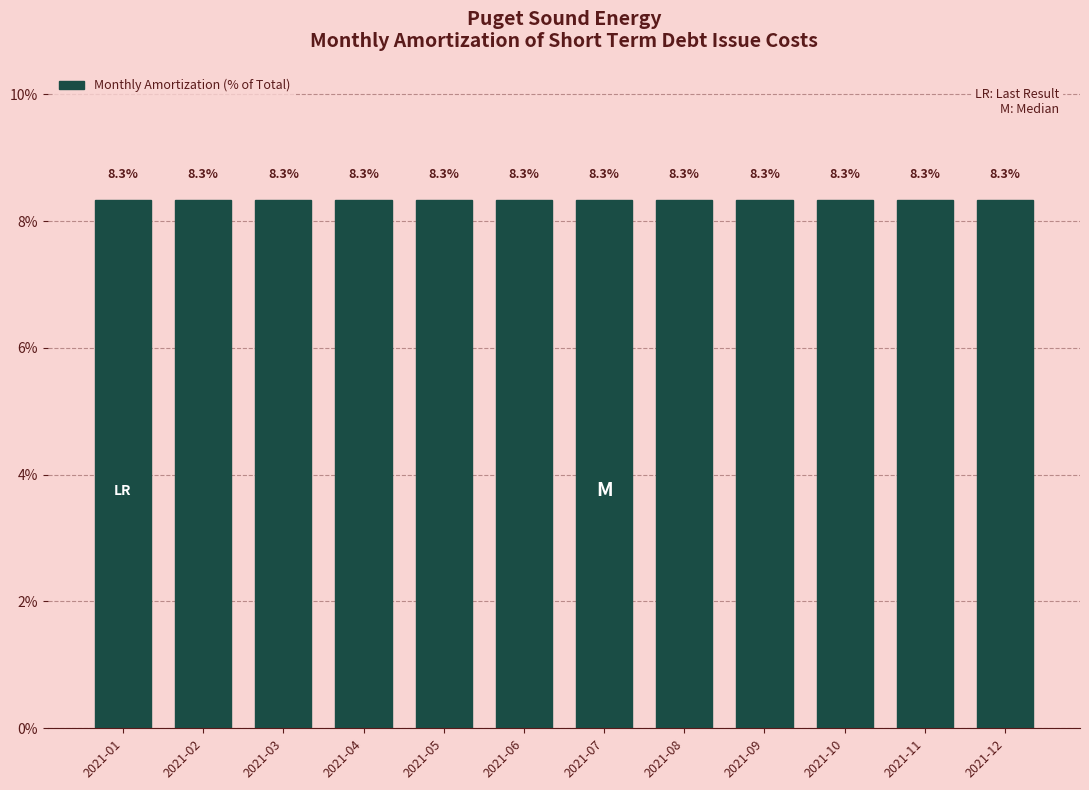

Reading right to left, transcribe all the data shown in this chart.

2021-12=8.3	2021-11=8.3	2021-10=8.3	2021-09=8.3	2021-08=8.3	2021-07=8.3	2021-06=8.3	2021-05=8.3	2021-04=8.3	2021-03=8.3	2021-02=8.3	2021-01=8.3